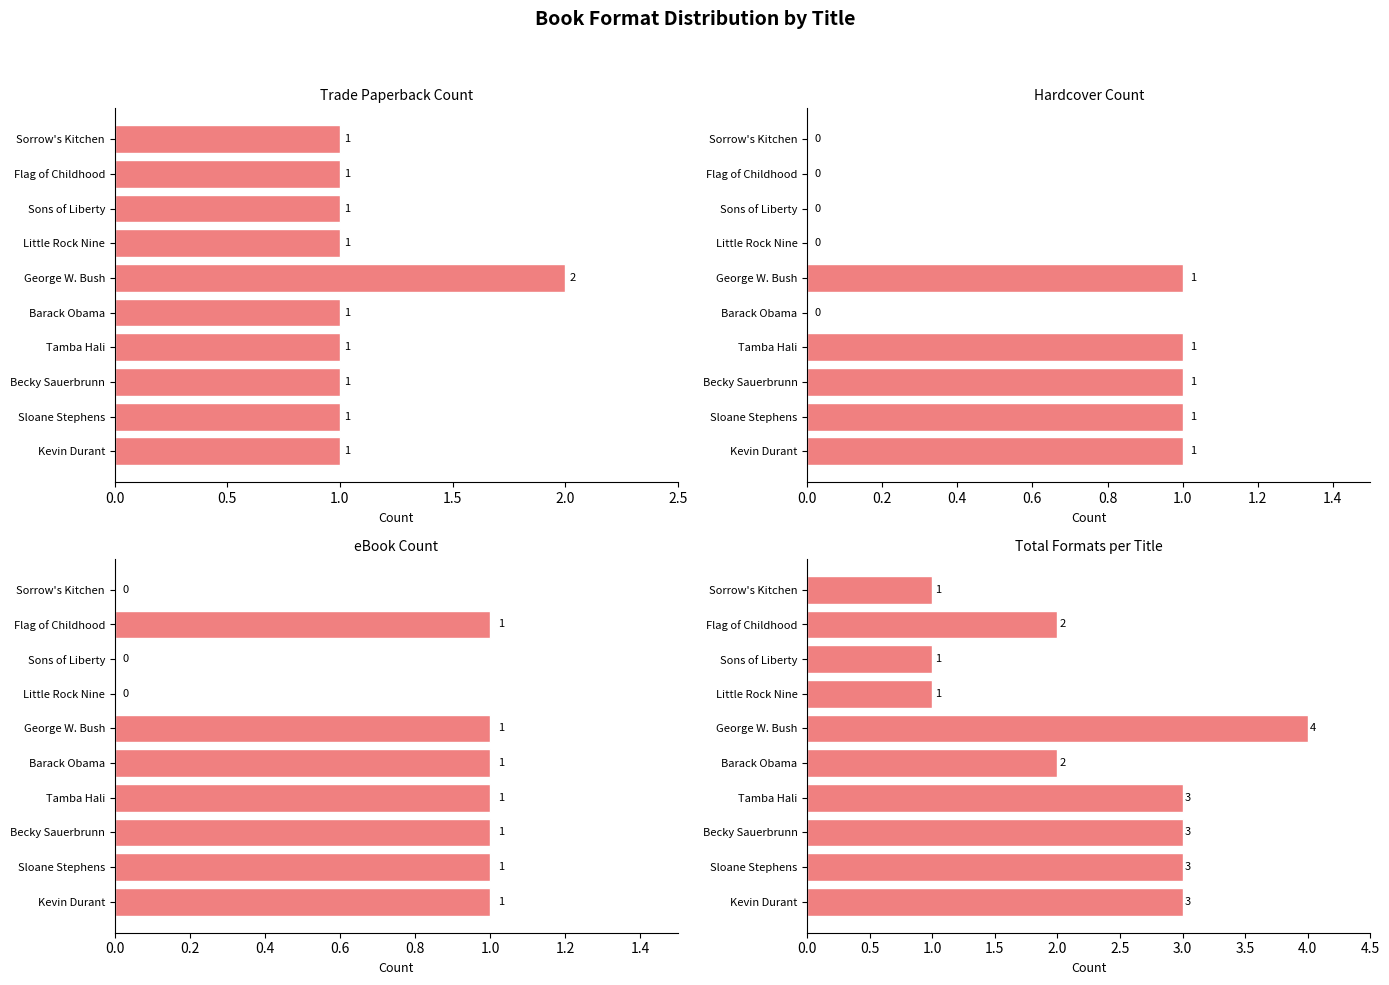

Which series has the largest total across all categories?

Total Formats